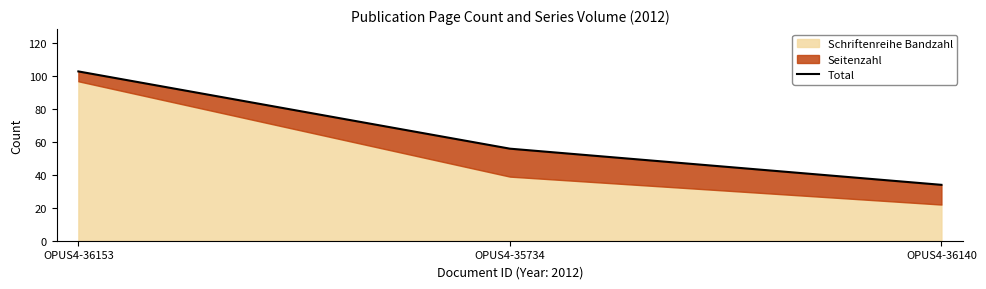

What is the difference between the maximum and minimum values?

69